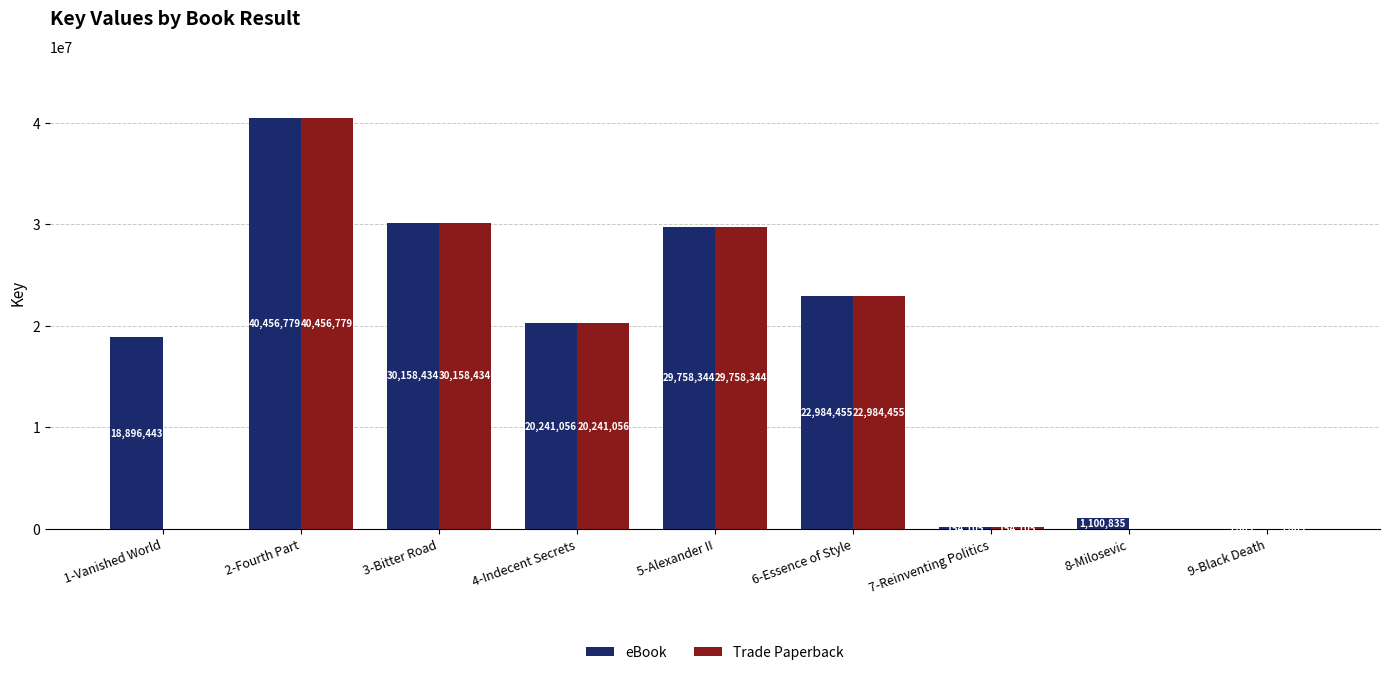

What is the sum of the eBook values at 3-Bitter Road and 7-Reinventing Politics?

30312539